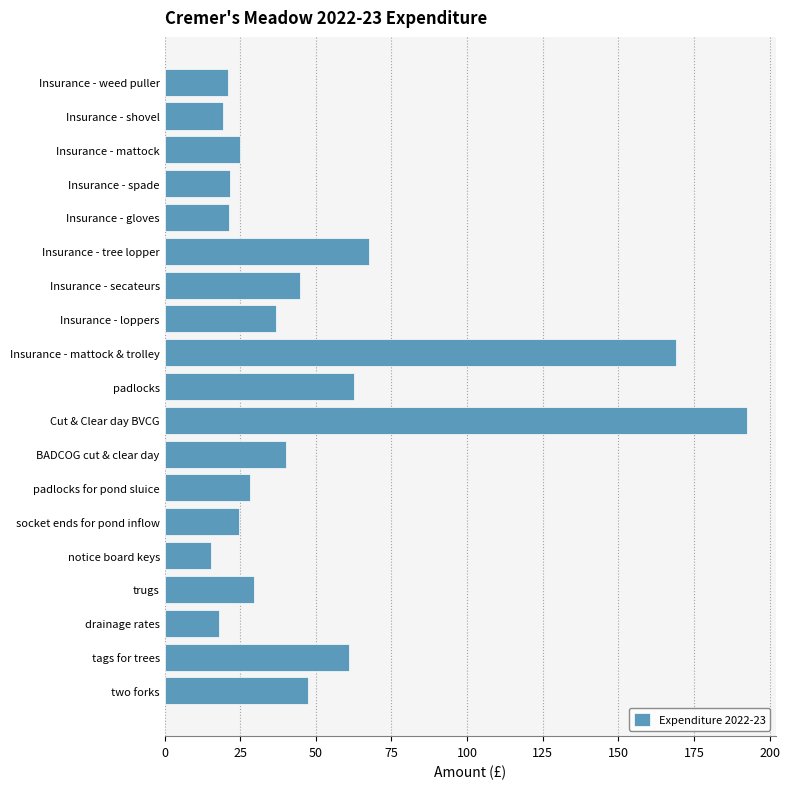

What is the greatest value displayed?

192.5